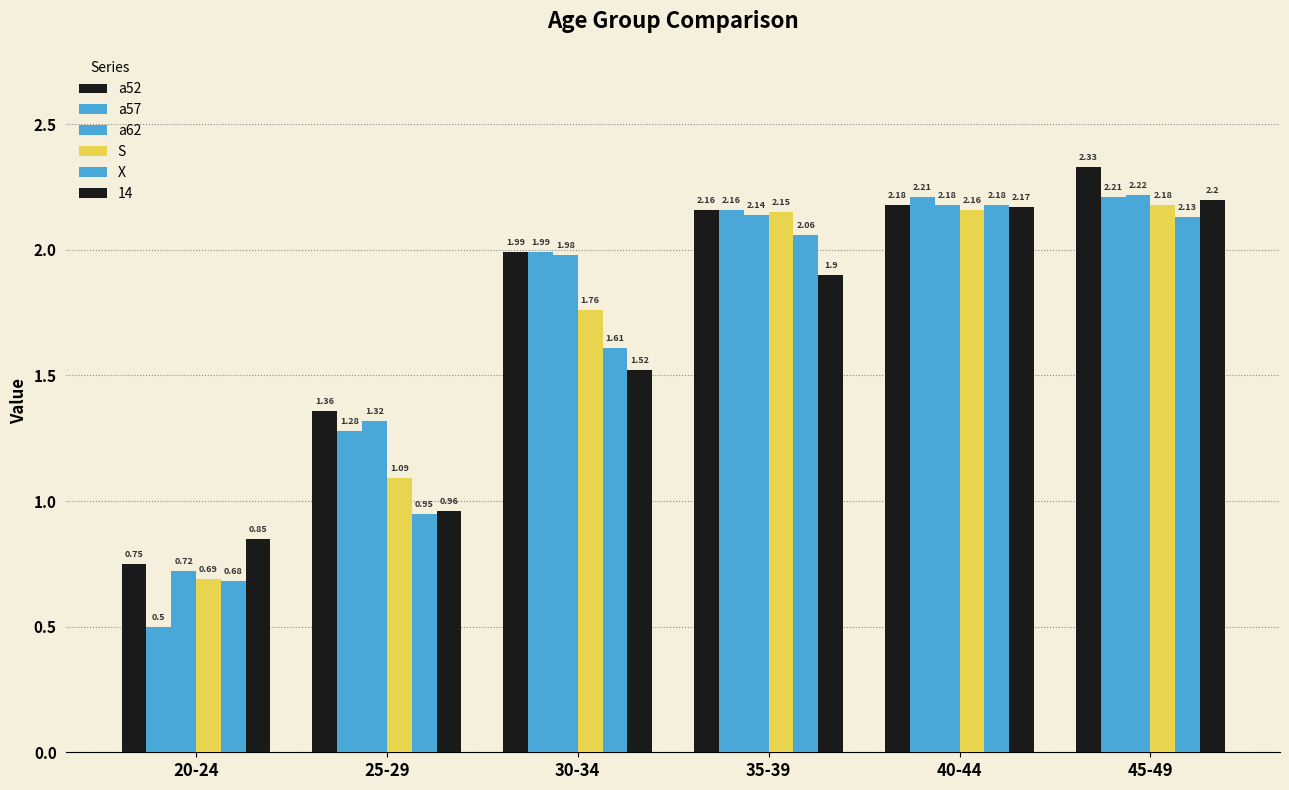

How many bars are there in total?

36